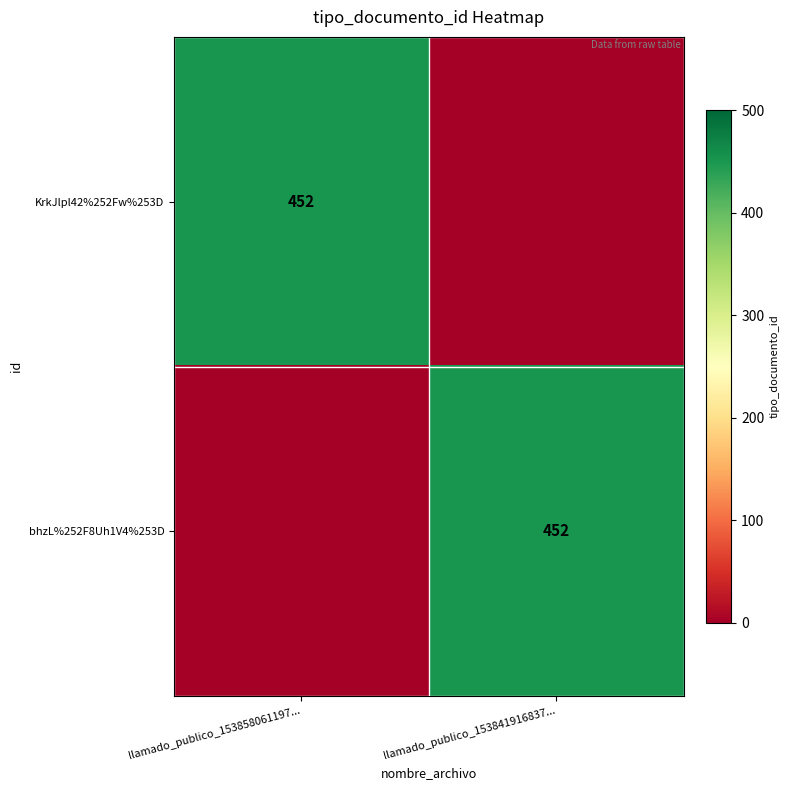

At which category is the sum across all series the highest?

llamado_publico_153858061197...